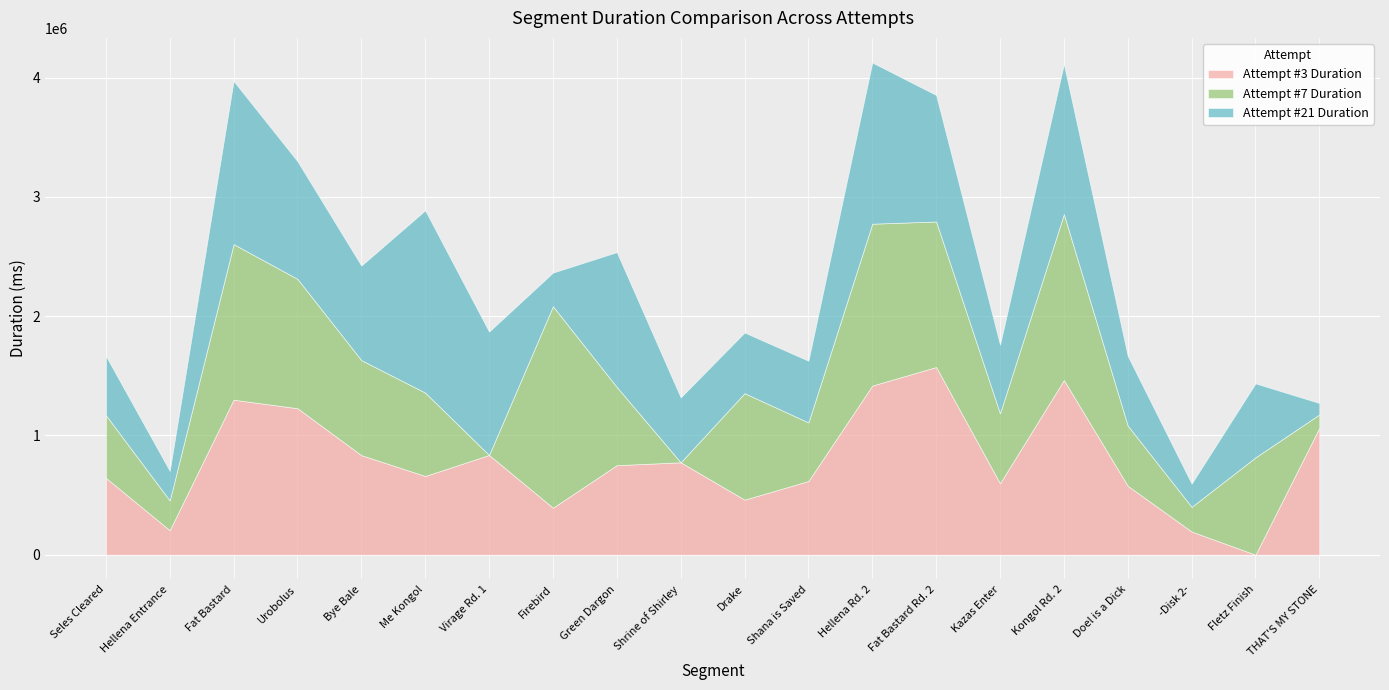

What is the difference between the maximum and second lowest values in the Attempt #3 Duration series?

1379615